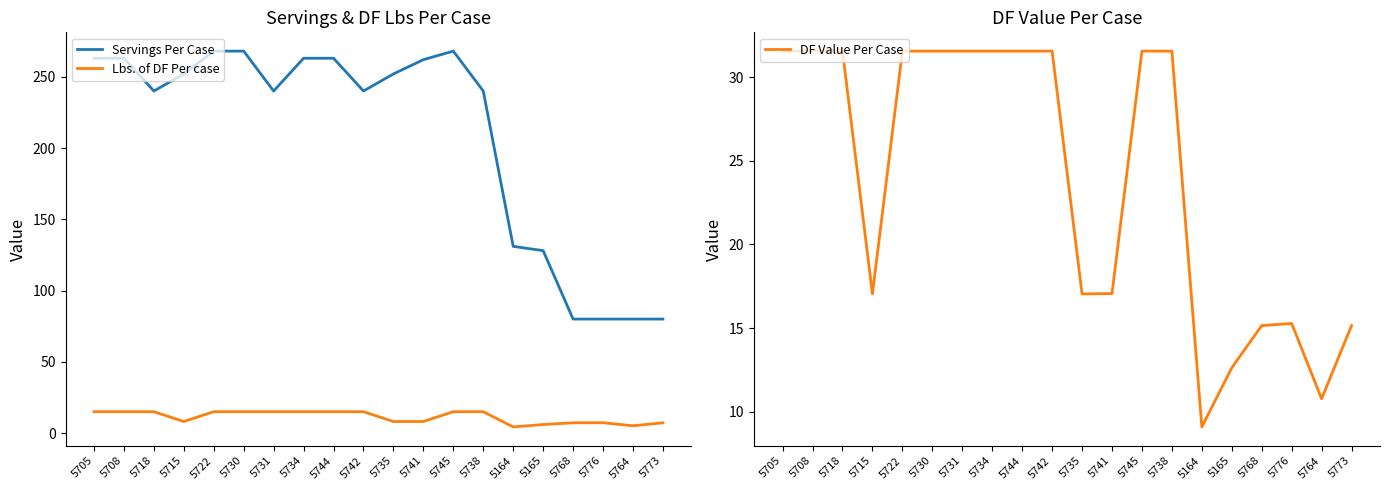

Where is the first local minimum for Lbs. of DF Per case?

5715